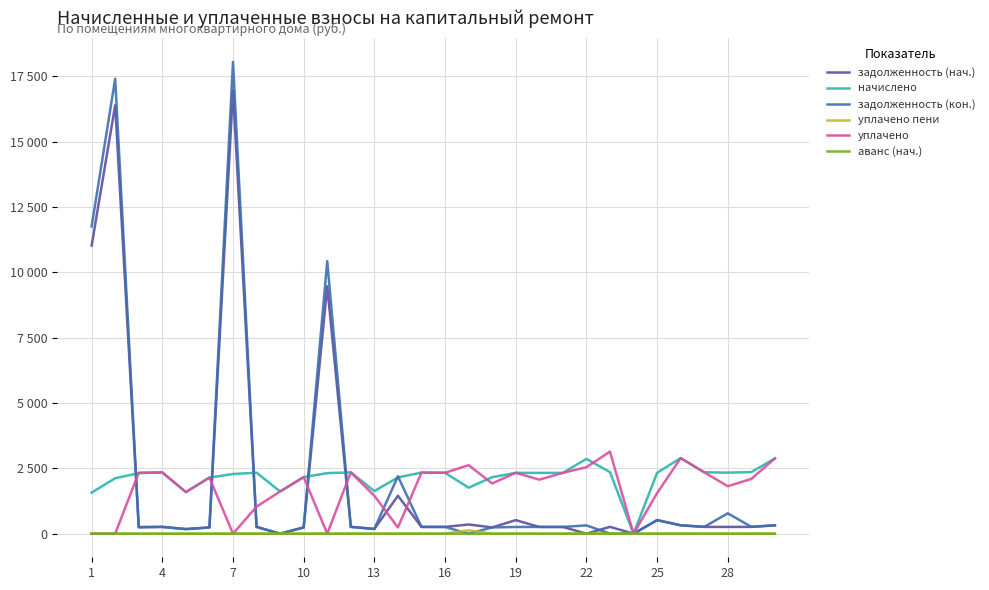

What is the maximum value for задолженность (кон.)?

18046.6